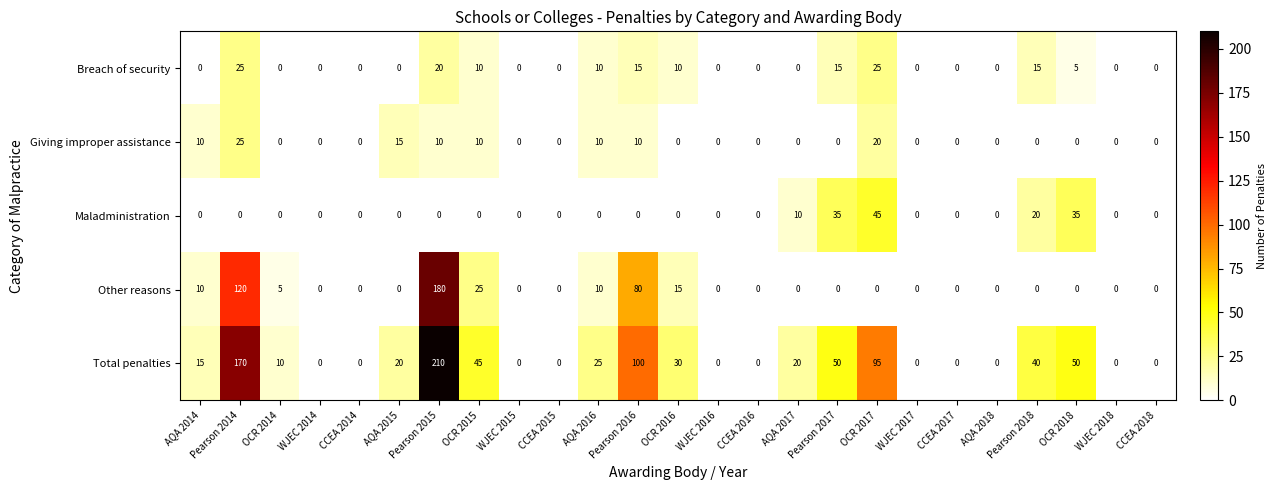

Read the Giving improper assistance value at OCR 2017, to the nearest 10.

20